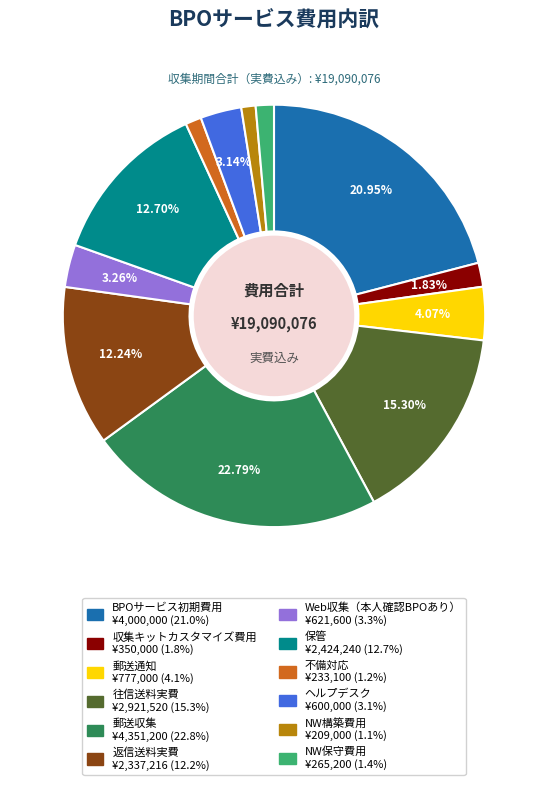

Count the number of slices in the pie.

12